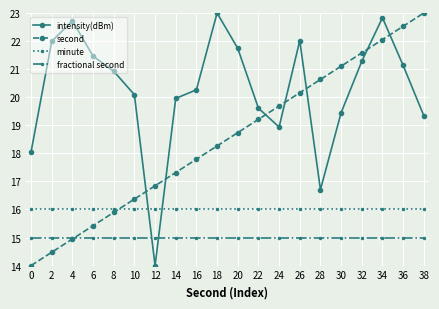

Where do minute and intensity(dBm) first cross each other?

10 and 12